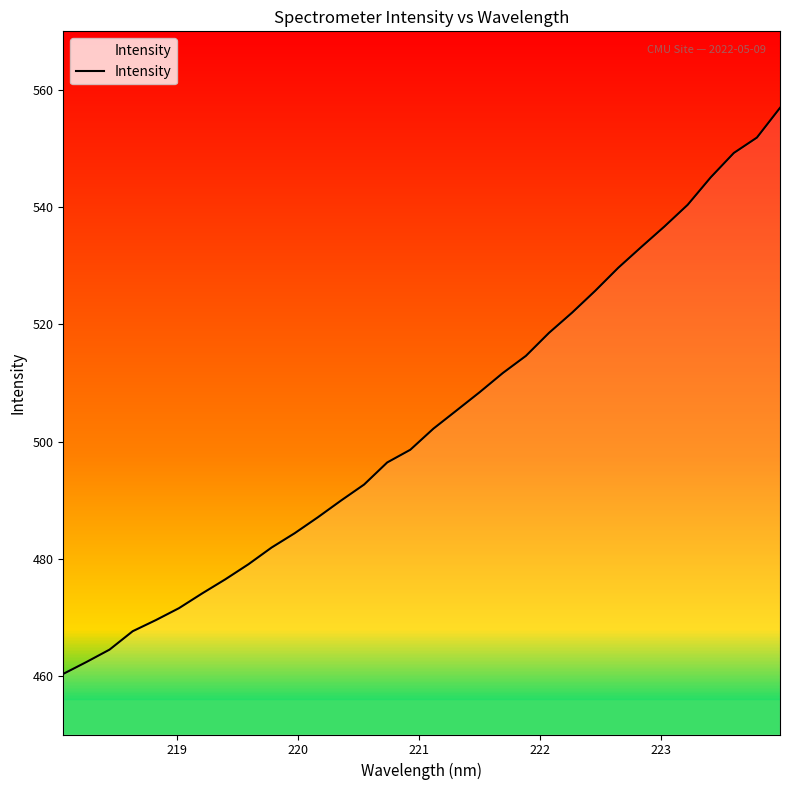

Reading left to right, list all the values displayed in this chart.

460.3	462.4	464.5	467.6	469.5	471.6	474.1	476.5	479.1	481.9	484.4	487.1	489.9	492.7	496.4	498.6	502.2	505.3	508.4	511.7	514.6	518.5	522.0	525.7	529.7	533.2	536.7	540.4	545.1	549.2	551.9	556.9